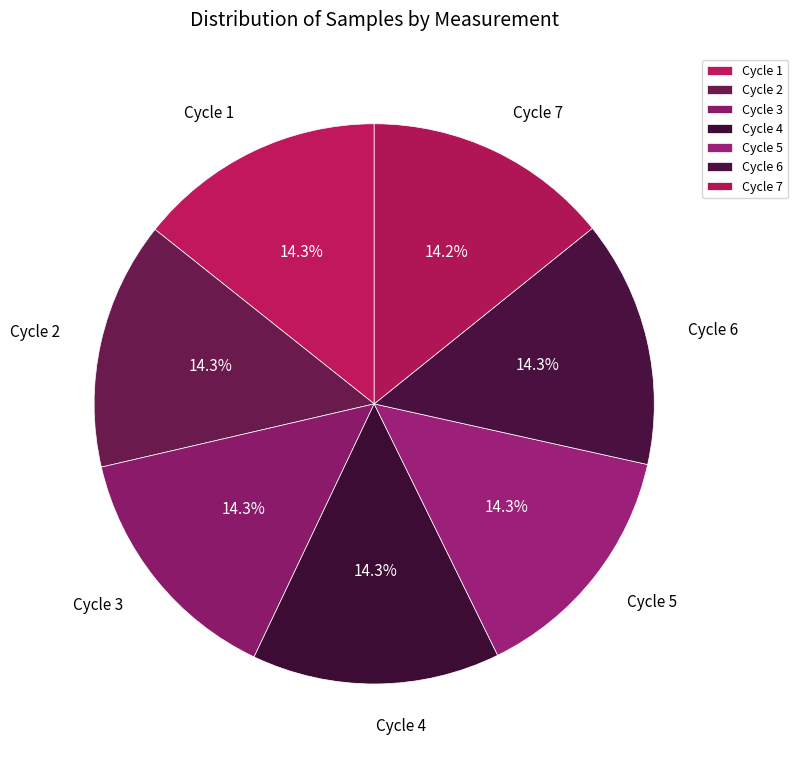

What portion of the pie excludes Cycle 5?

85.7%